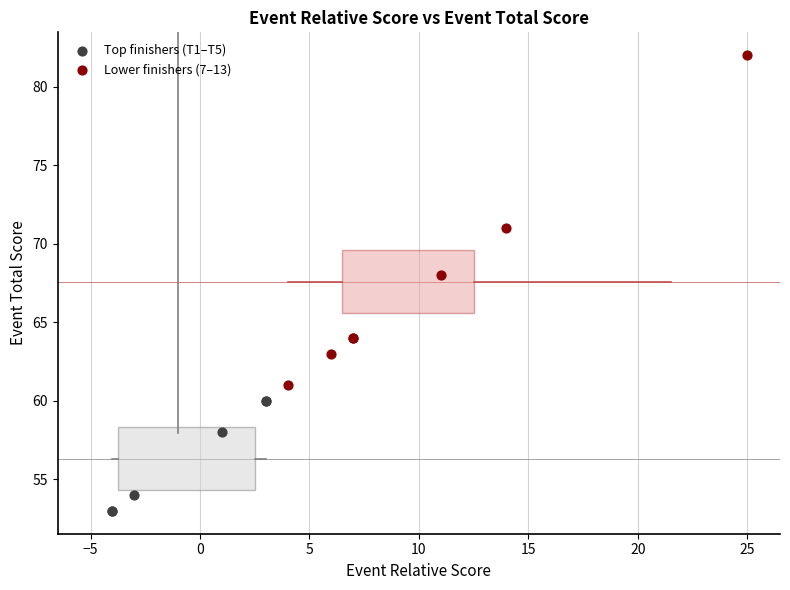

Which series has the widest spread of Y values?

Lower finishers (7–13)